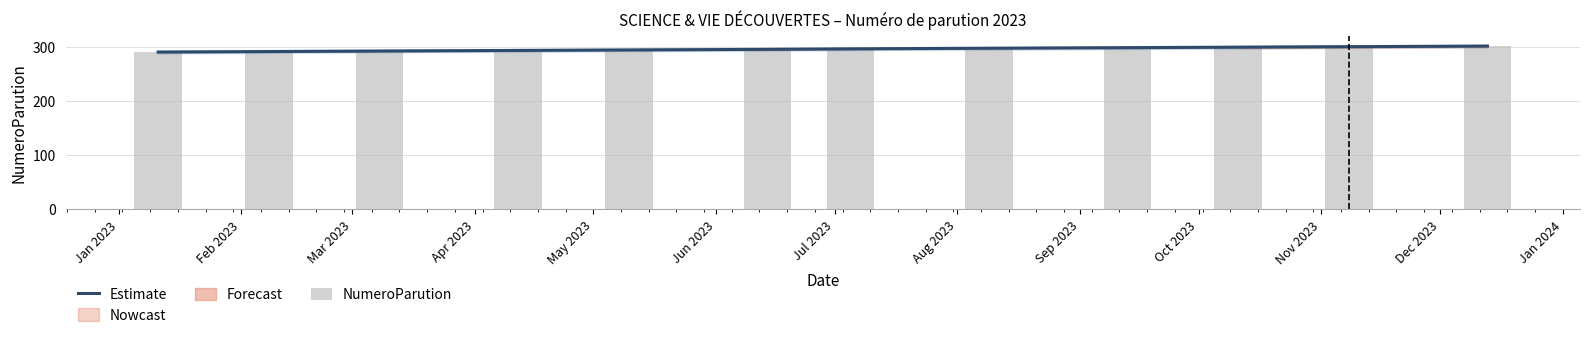

Which has a higher value, Oct 2023 or Mar 2023?

Oct 2023